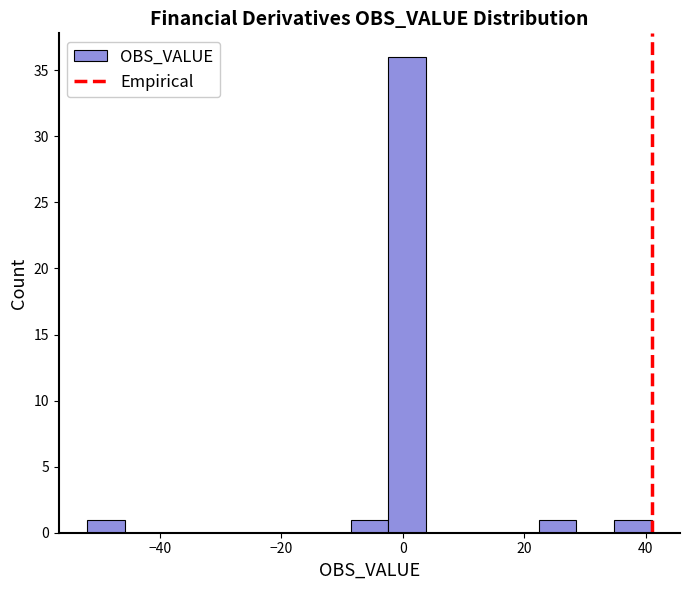

Read against the x-axis, roughly where is the centre of the tallest bar?

0